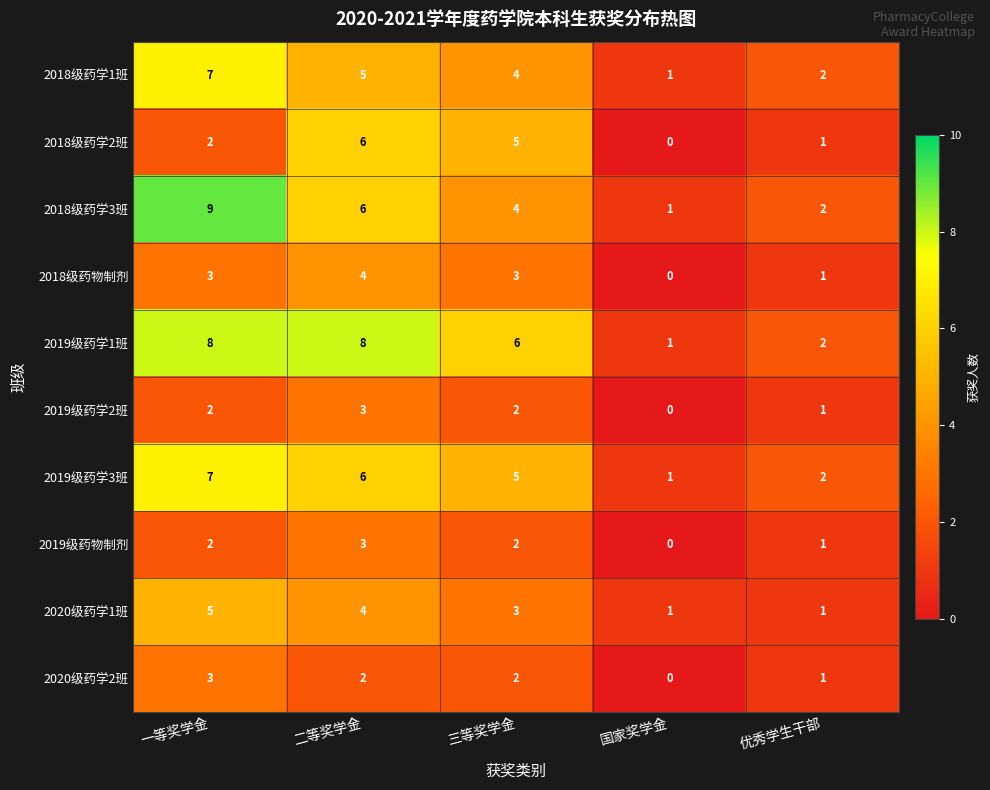

Count the number of categories in the chart.

5